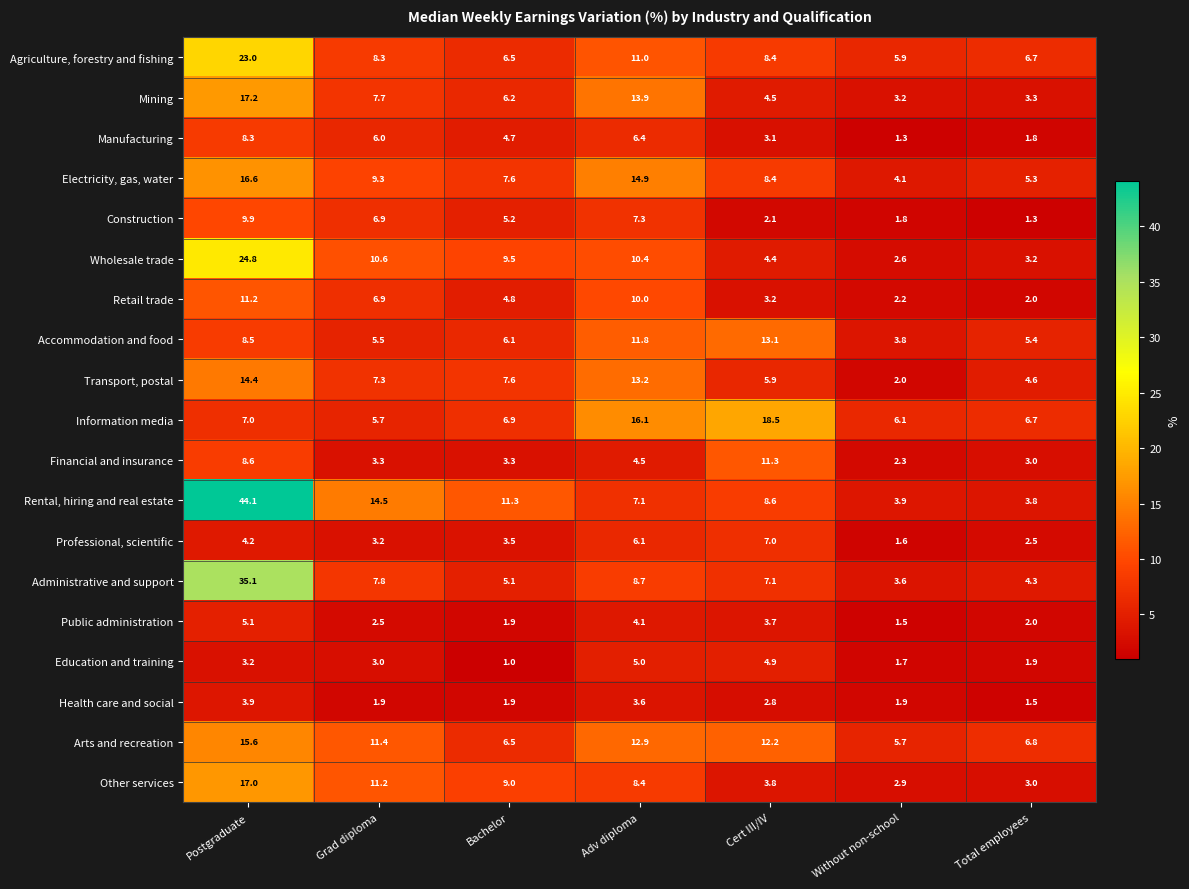

Rank the series by their maximum value, from lowest to highest.

Health care and social, Education and training, Public administration, Professional, scientific, Manufacturing, Construction, Retail trade, Financial and insurance, Accommodation and food, Transport, postal, Arts and recreation, Electricity, gas, water, Other services, Mining, Information media, Agriculture, forestry and fishing, Wholesale trade, Administrative and support, Rental, hiring and real estate